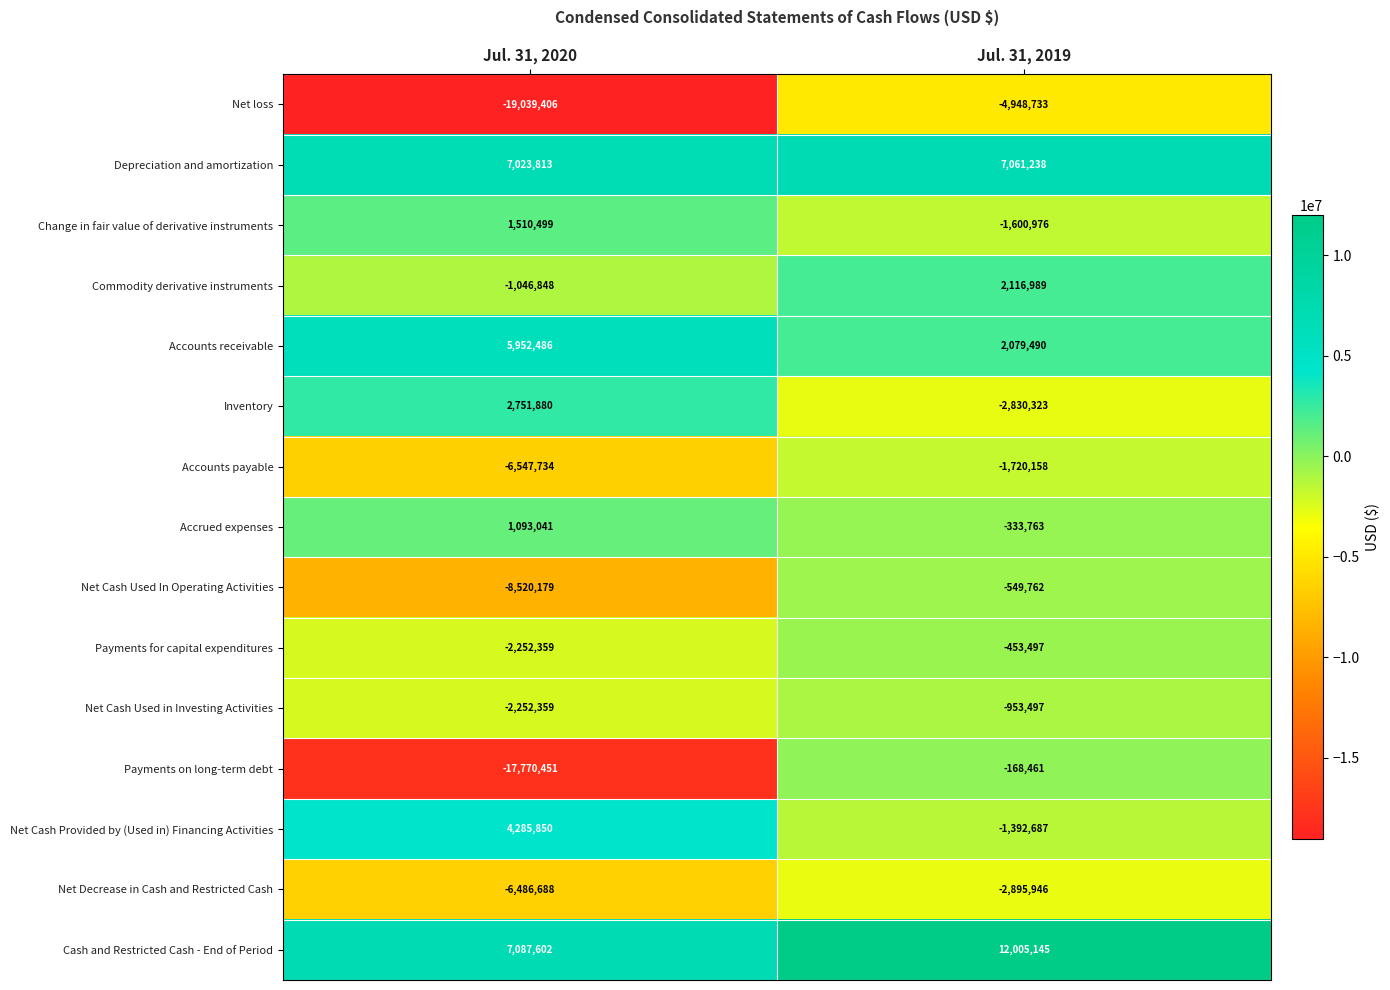

Between Jul. 31, 2020 and Jul. 31, 2019, which series saw the biggest shift?

Payments on long-term debt